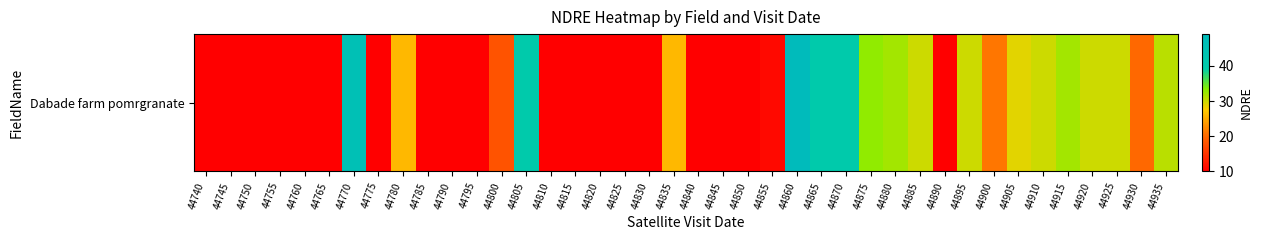

What is the sum of the values at 44905 and 44765?

39